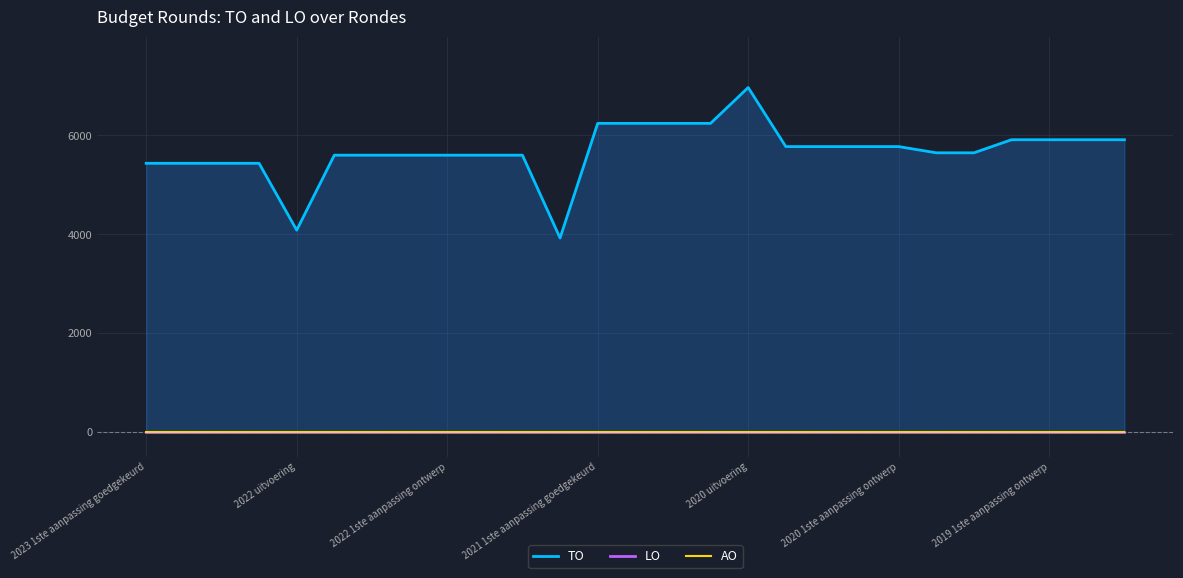

True or false: LO has more than 0 interior local peaks.

False